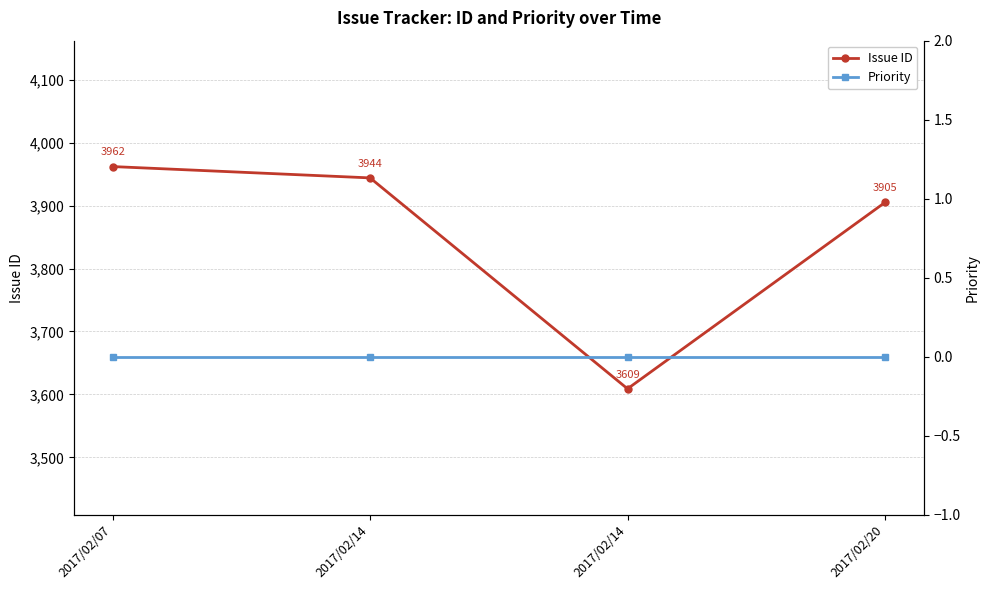

Reading left to right, list all the values displayed in this chart.

Issue ID: 3962	3944	3609	3905
Priority: 0	0	0	0